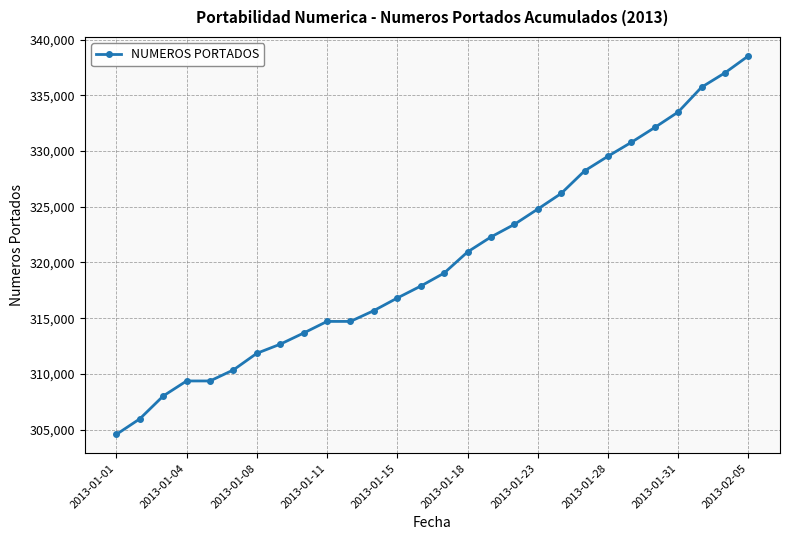

What is the value of the 11th point from the left?

314713